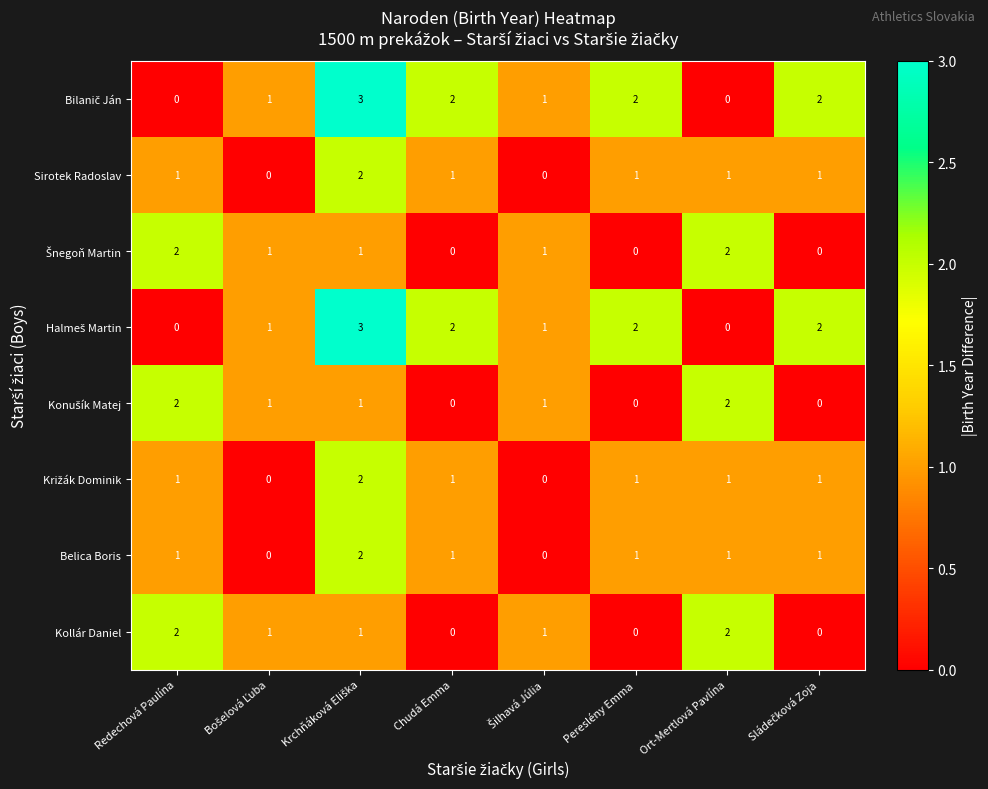

True or false: Sirotek Radoslav has a value of 0 at Chudá Emma.

False